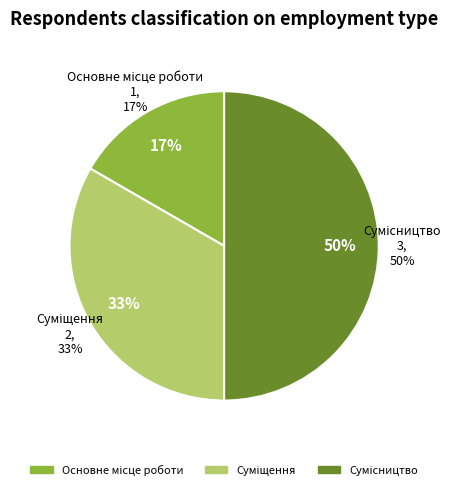

To the nearest percent, what portion does Суміщення represent?

33%